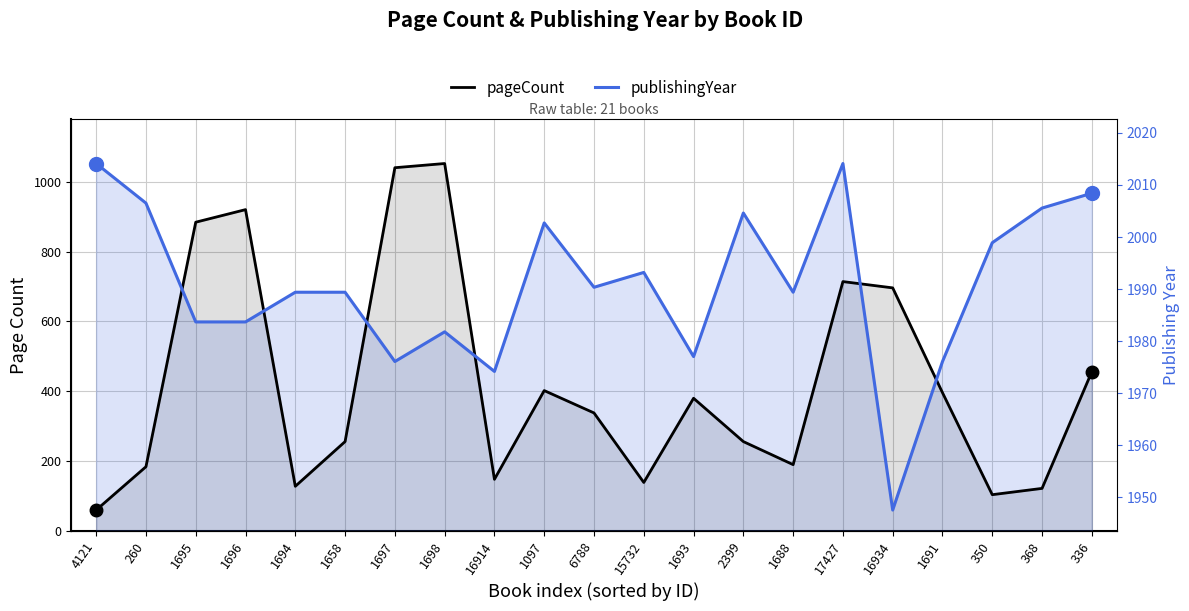

At which label does pageCount reach its peak?

1698